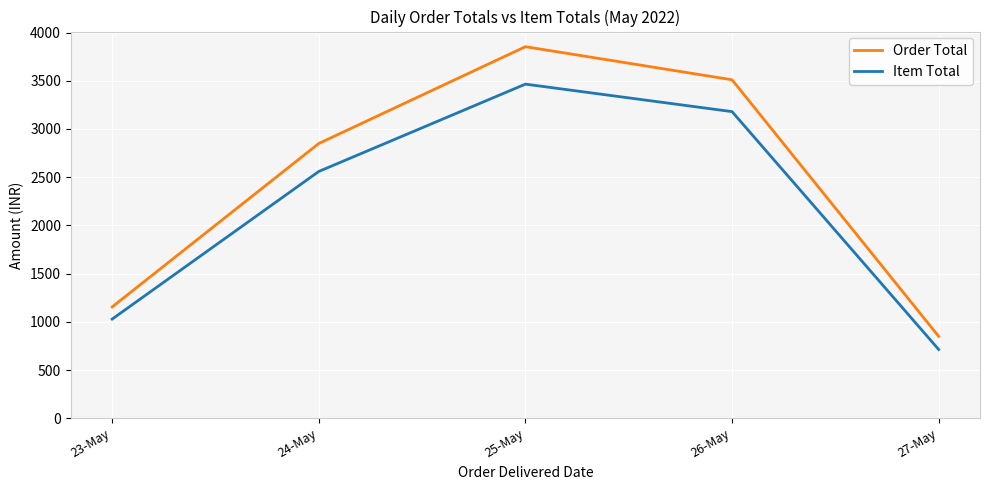

List the series in order of their peak value, highest first.

Order Total, Item Total